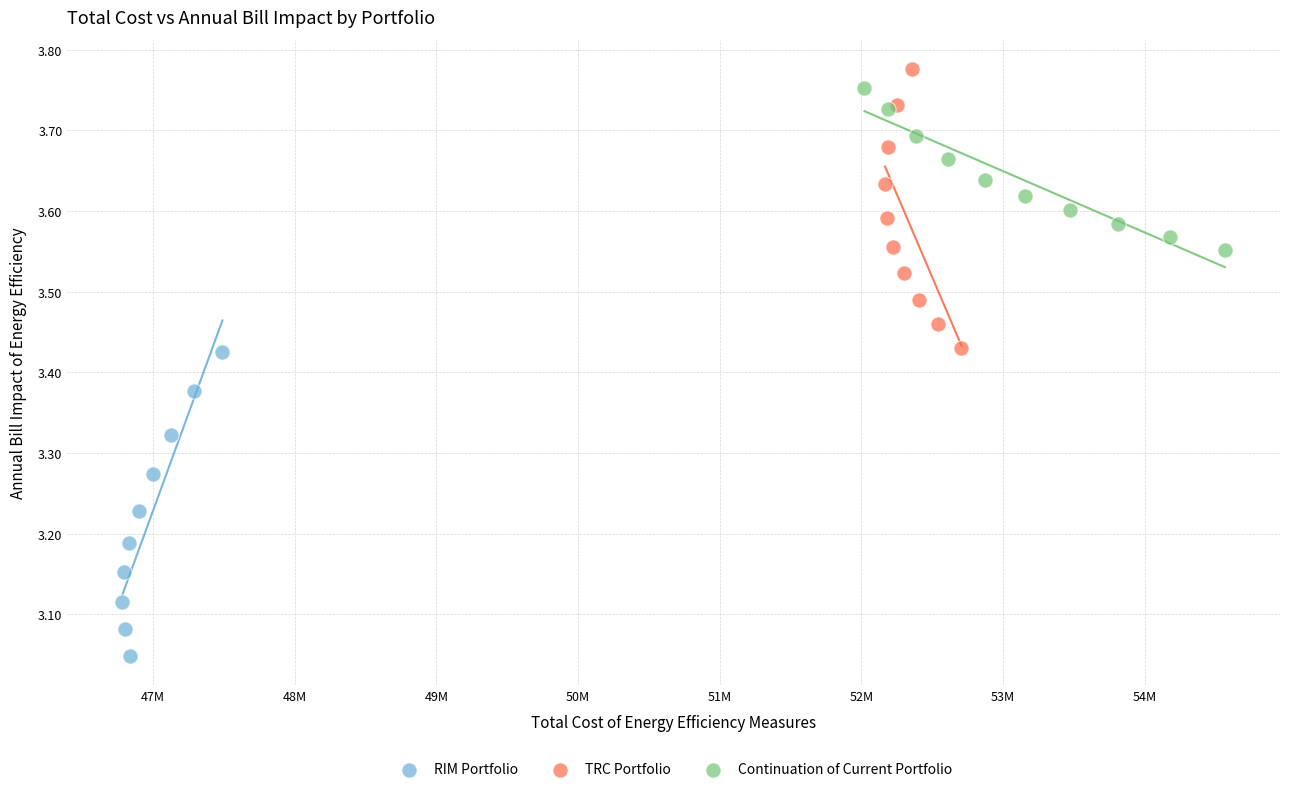

What are all the series names shown in the legend?

RIM Portfolio, TRC Portfolio, Continuation of Current Portfolio